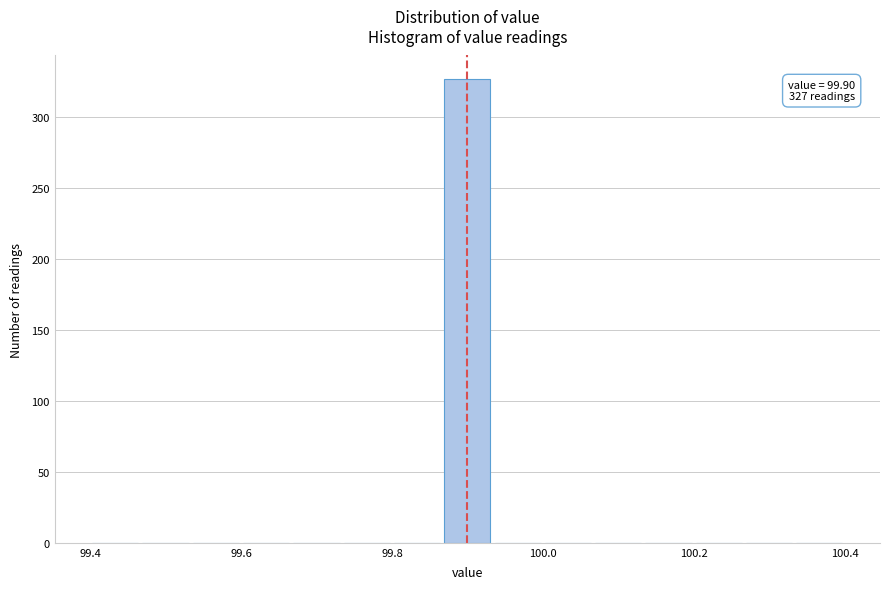

Read against the x-axis, roughly where is the centre of the tallest bar?

99.90